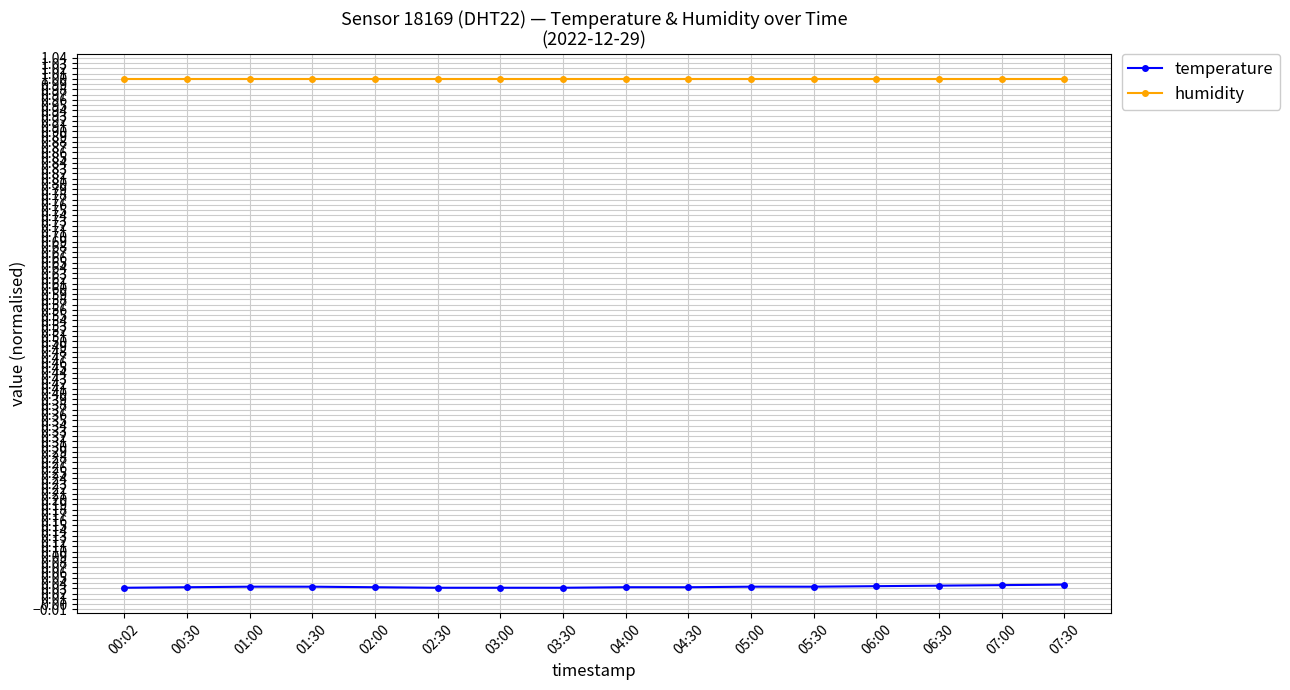

How many series are shown in this chart?

2